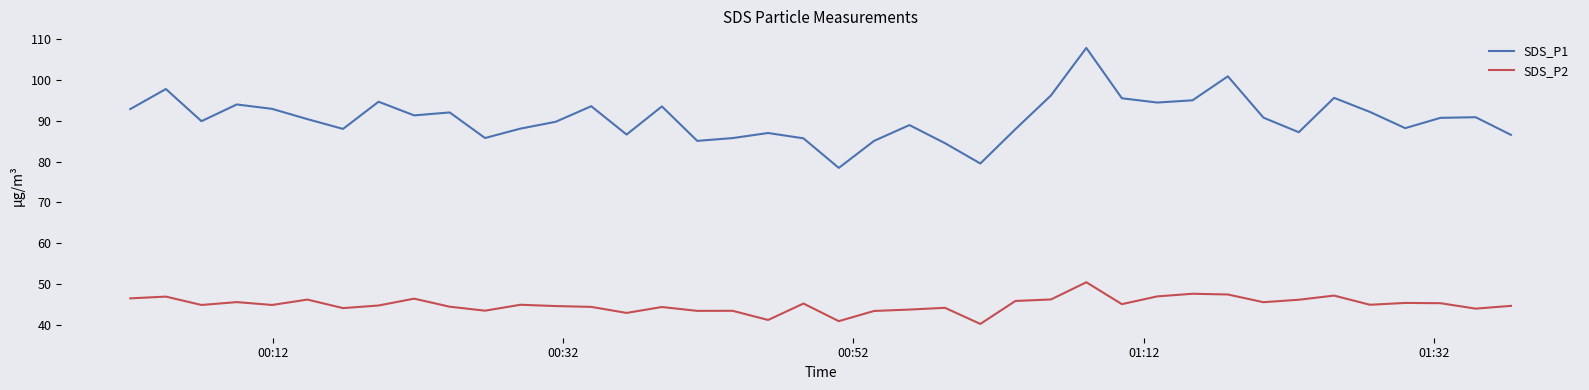

Which series has the widest spread of values?

SDS_P1